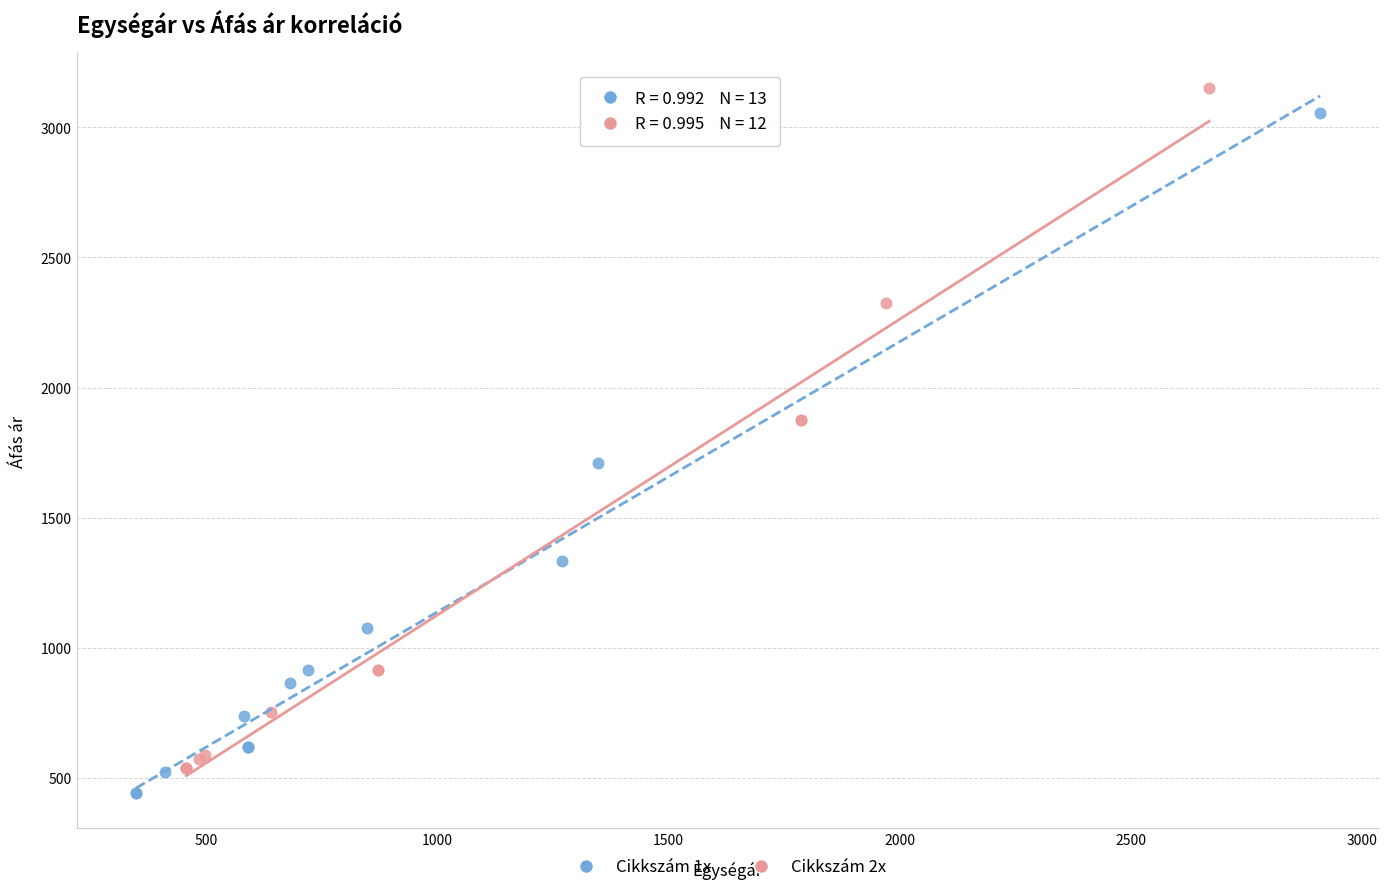

What are all the series names shown in the legend?

Cikkszám 1x, Cikkszám 2x